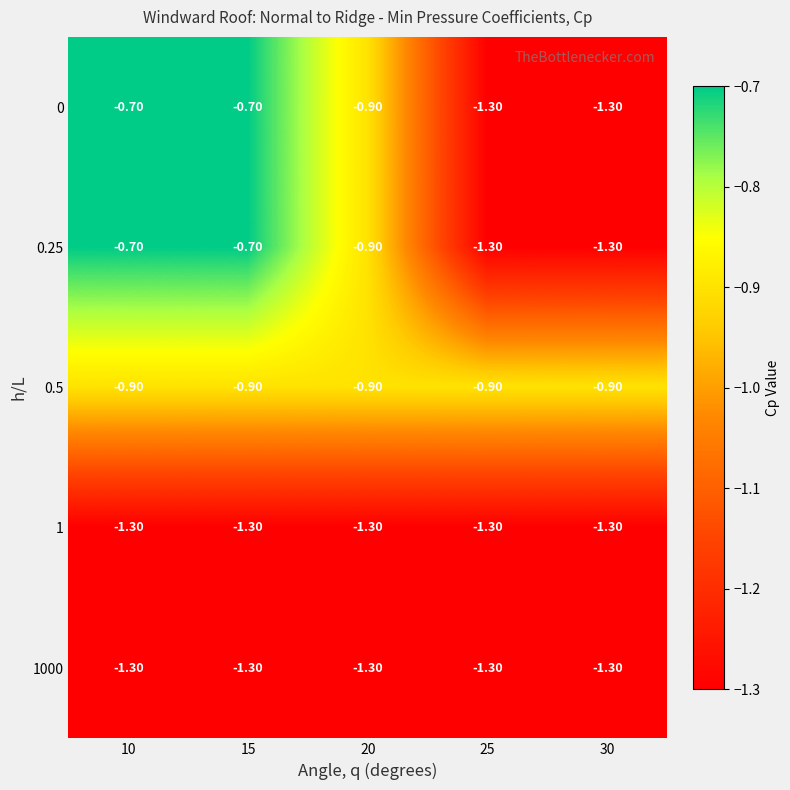

What is the spread (max minus min) of values at 10?

0.6